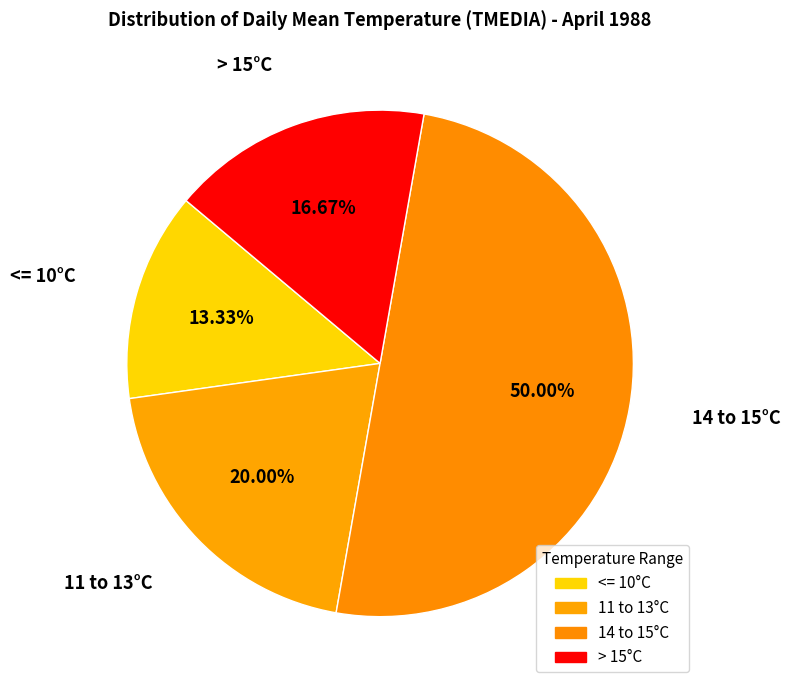

Which category accounts for the majority?

14 to 15°C